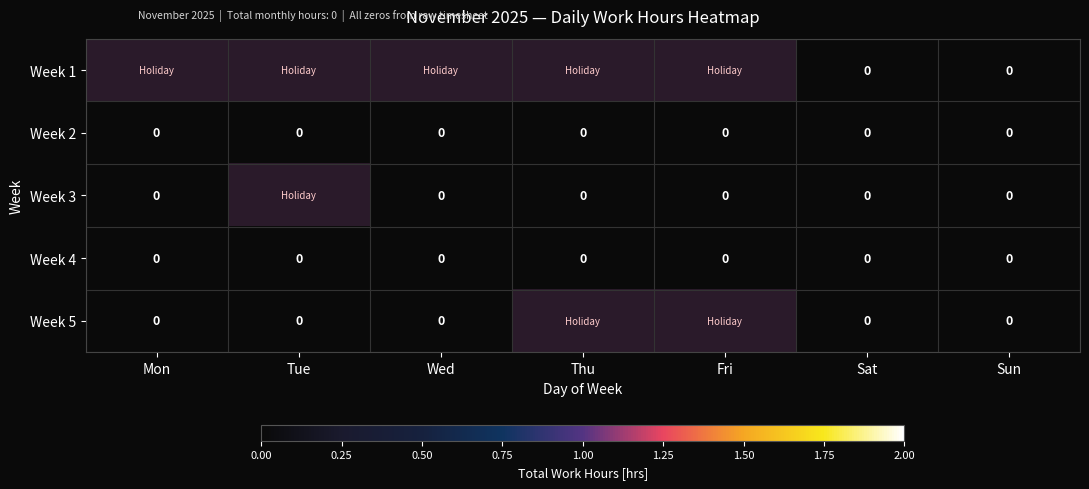

List the series in order of their overall mean, lowest first.

Week 1, Week 2, Week 3, Week 4, Week 5